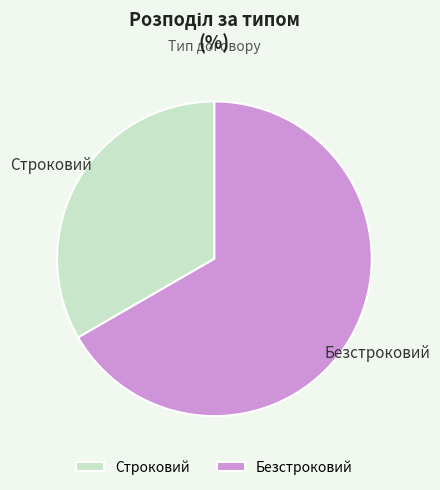

True or false: Строковий accounts for 44% of the total.

False